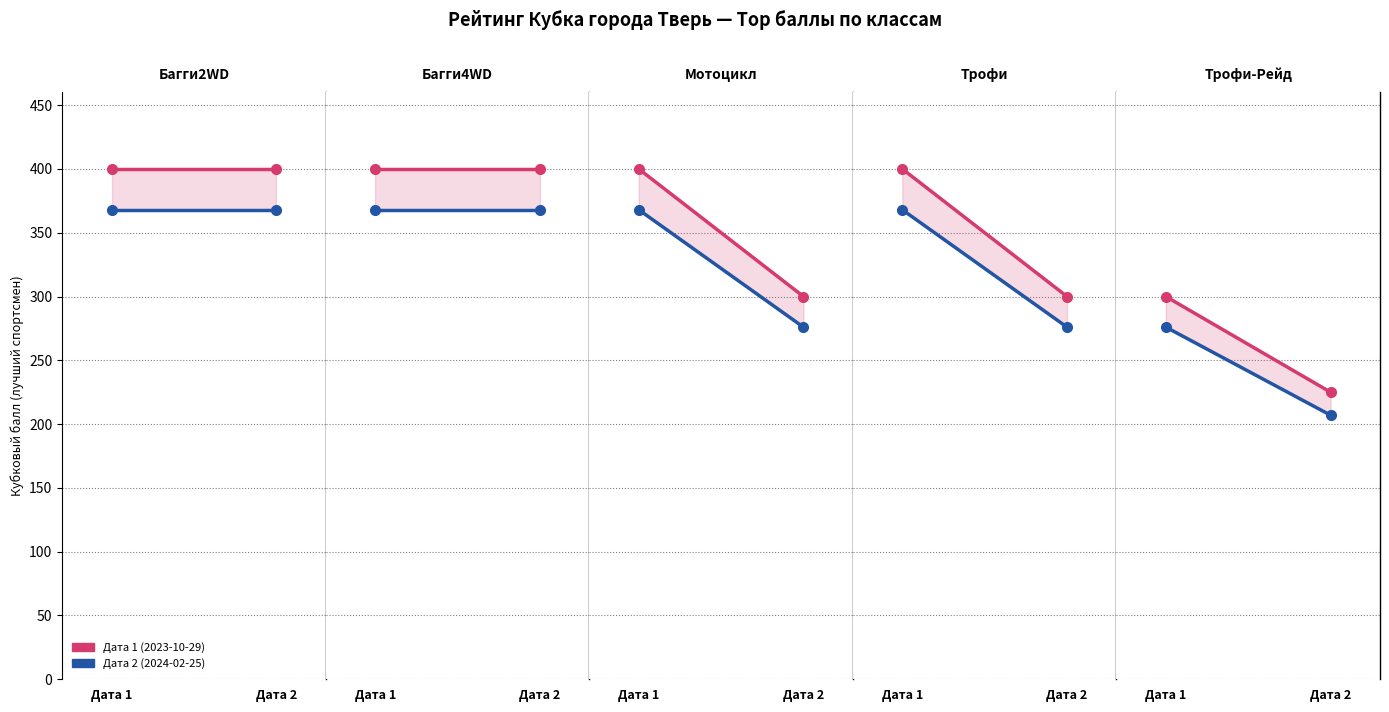

Which category has the highest value in the Дата 2 (2024-02-25) series?

Дата 1